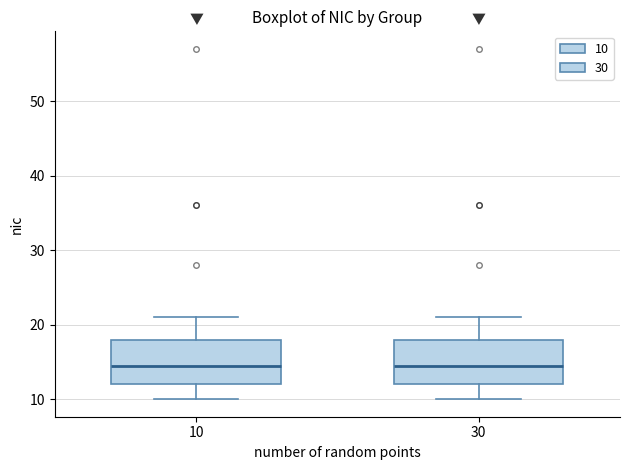

Reading left to right, transcribe this box plot: for each box, give where its median line is, the range the box spans, and where its two whiskers end, as read against the y-axis. The values are not printed on the chart, so give them approximately, as read against the axis.

10: median 15, box 12 to 18, whiskers 10 to 21
30: median 15, box 12 to 18, whiskers 10 to 21